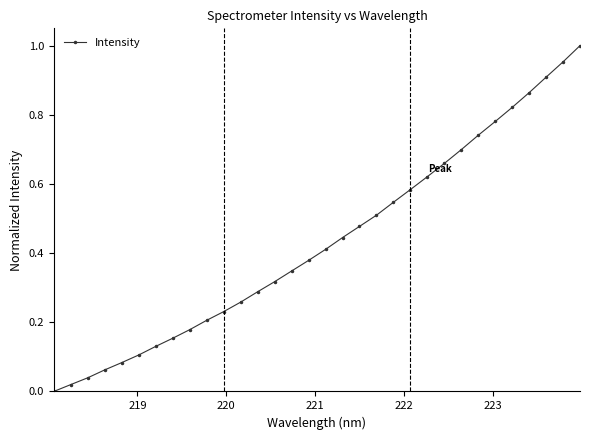

What is the sum of all values?

13.8